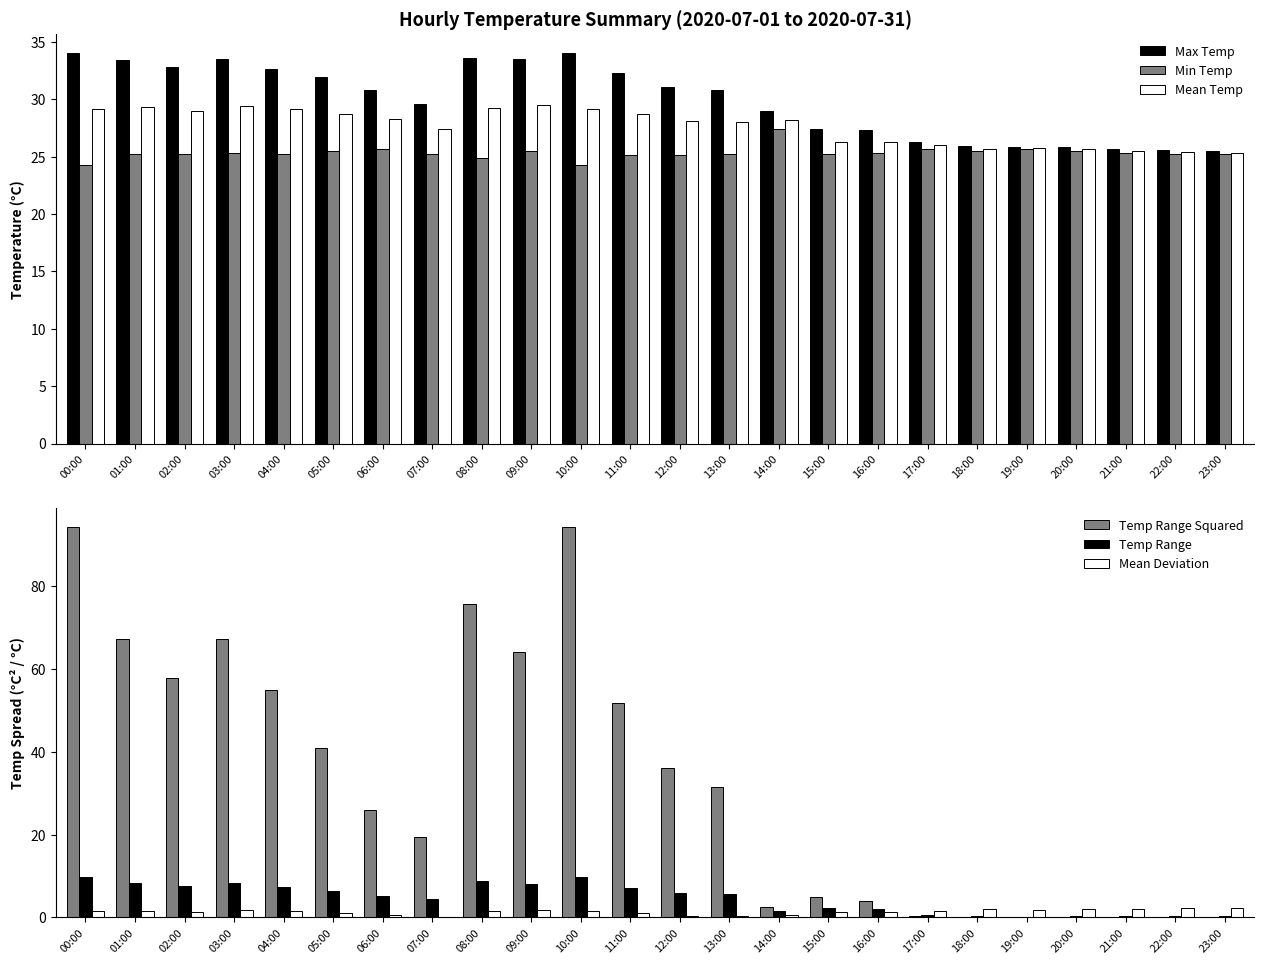

What is the difference between the maximum and second lowest values in the Max Temp series?

8.4